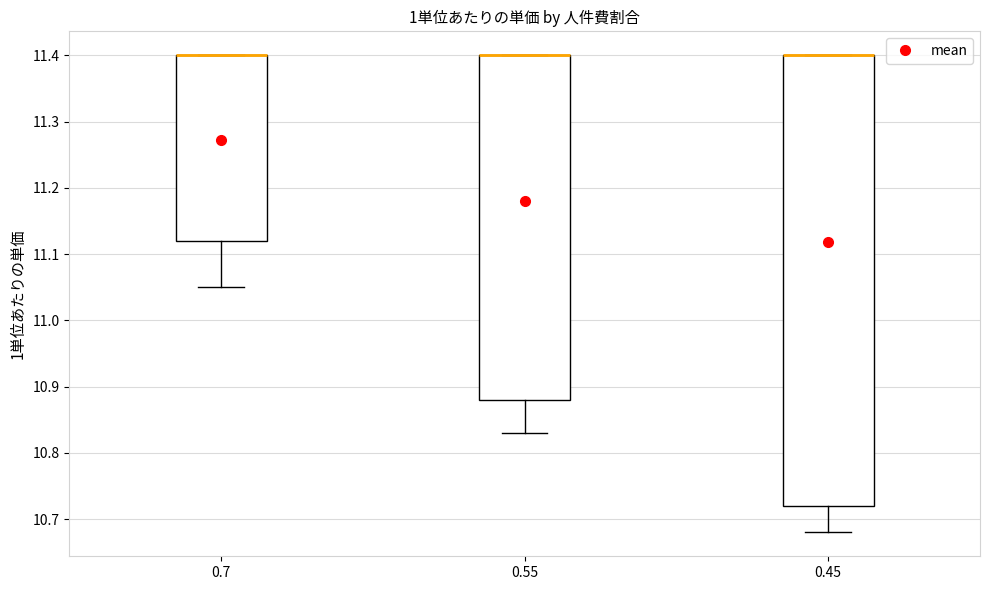

Comparing the boxes themselves (not the whiskers), which one is the tallest?

0.45